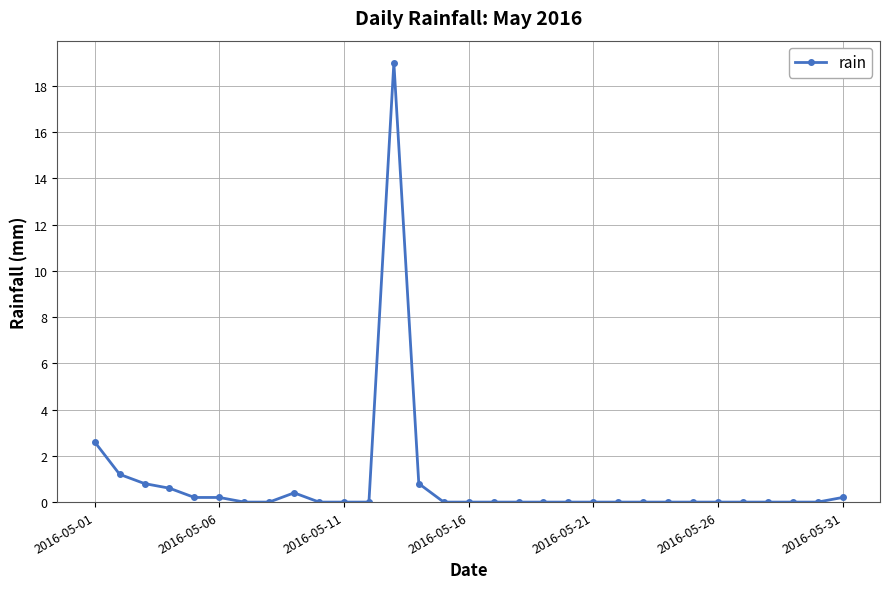

What is the difference between the maximum and minimum values?

19.0